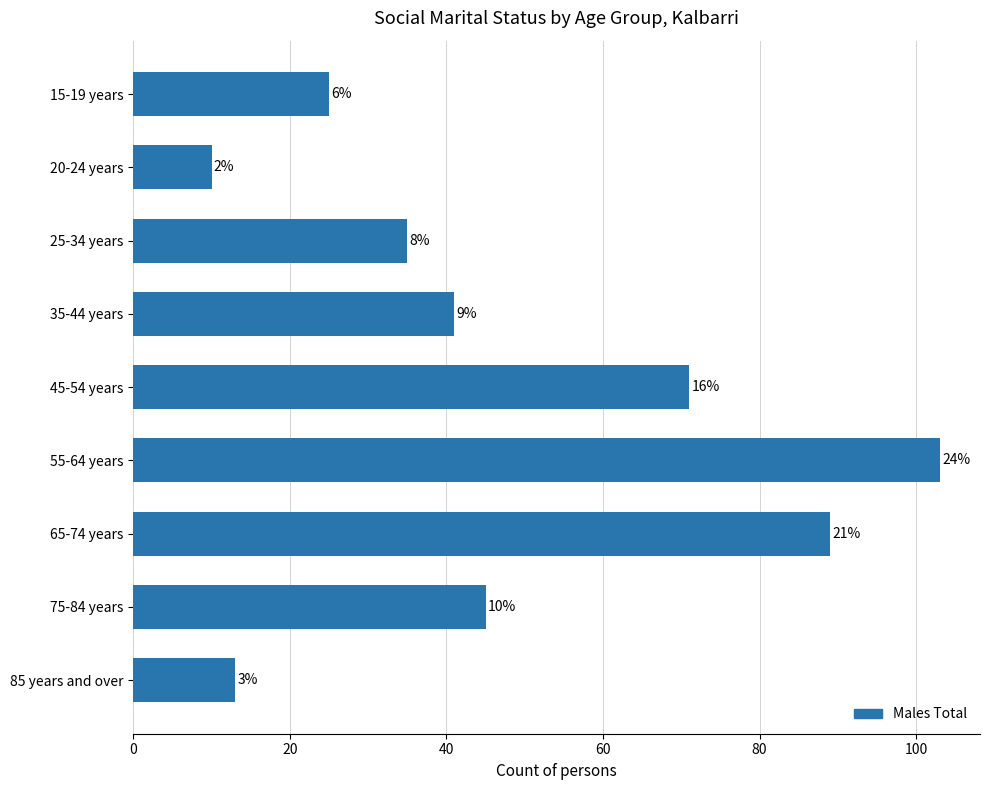

Does the chart contain stacked bars?

No